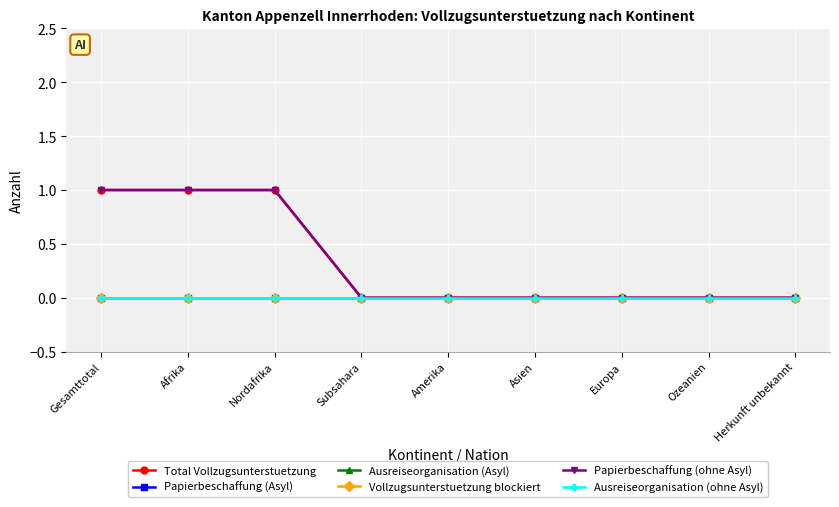

True or false: Papierbeschaffung (ohne Asyl) and Papierbeschaffung (Asyl) cross at least once.

False